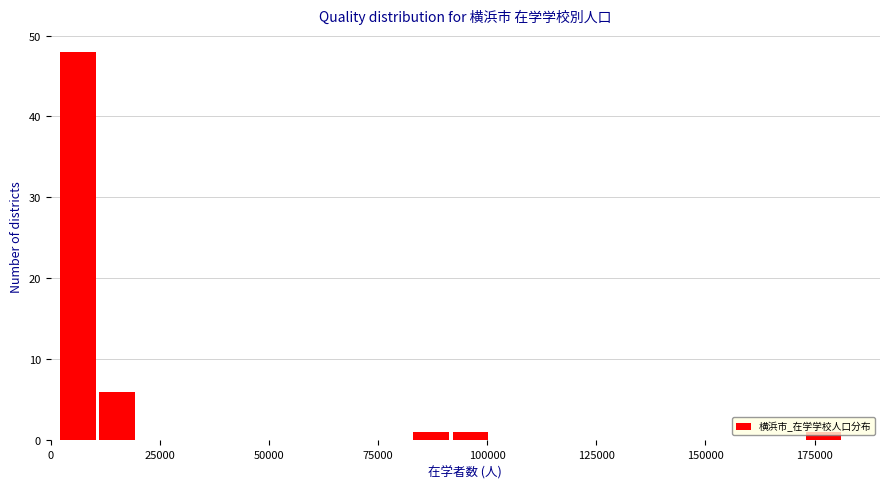

Read against the x-axis, roughly where is the centre of the tallest bar?

5000